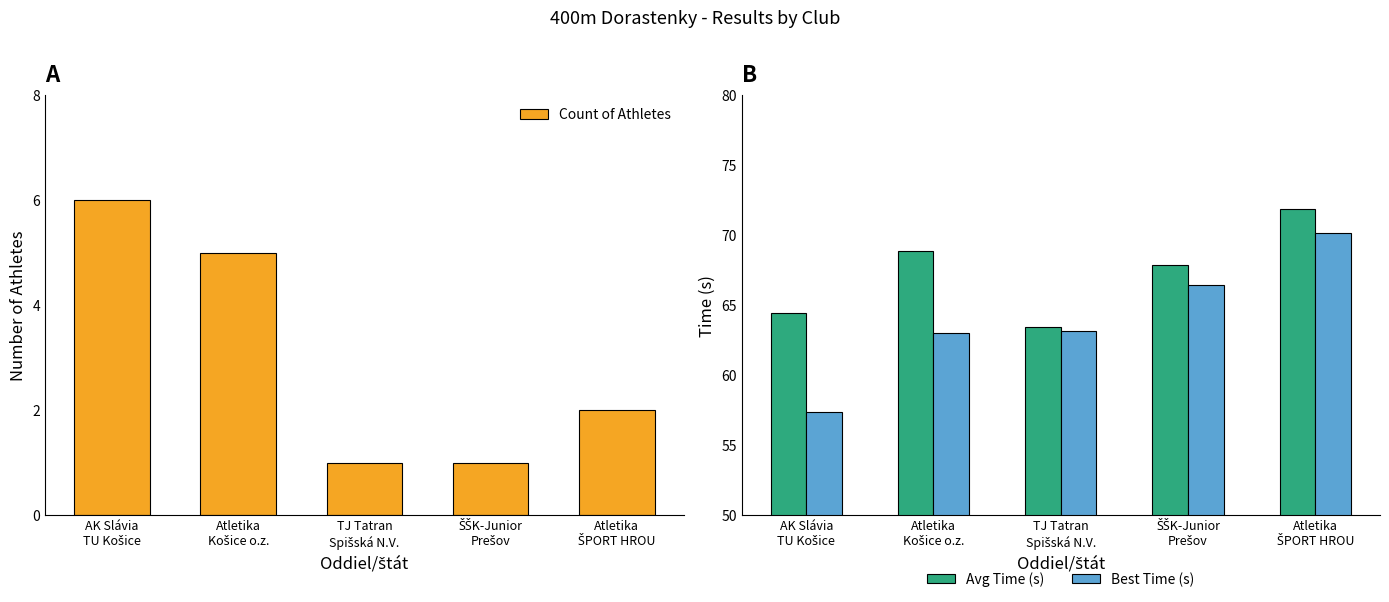

Which series has the largest range (max minus min)?

Best Time (s)